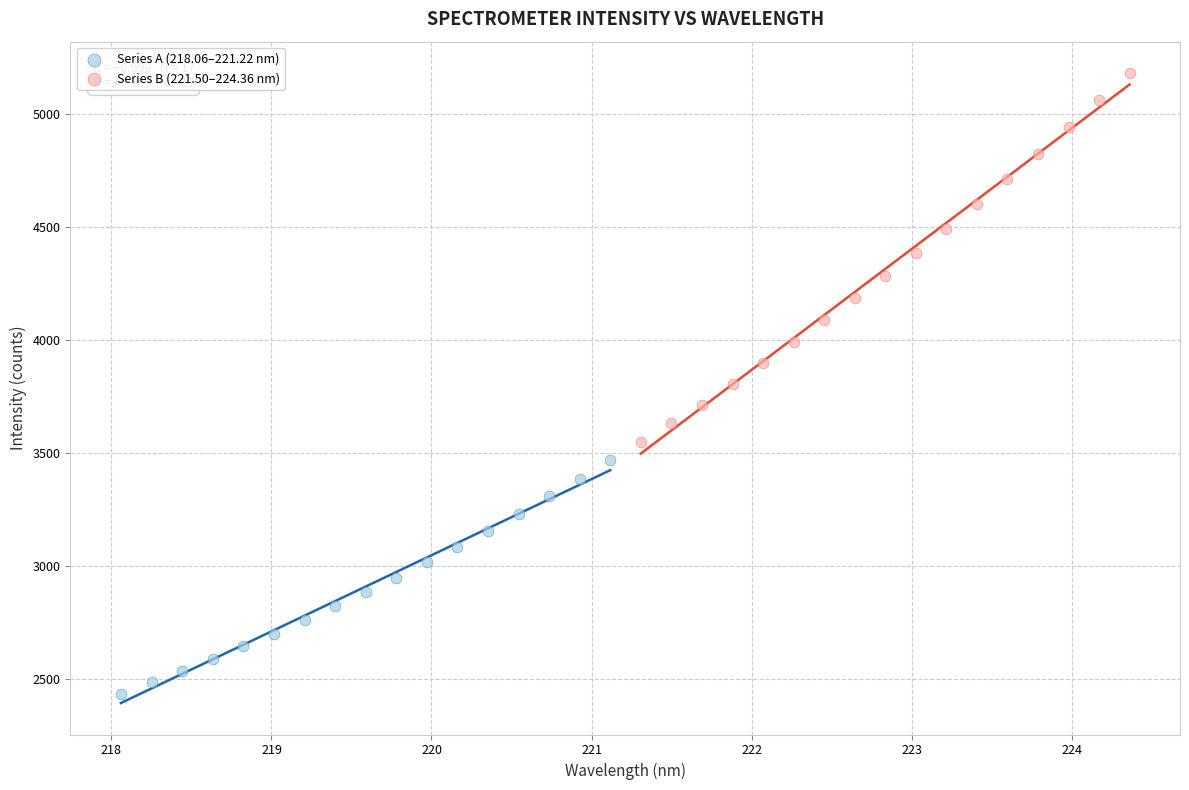

Which series reaches the minimum Y coordinate?

Series A (218.06–221.22 nm)